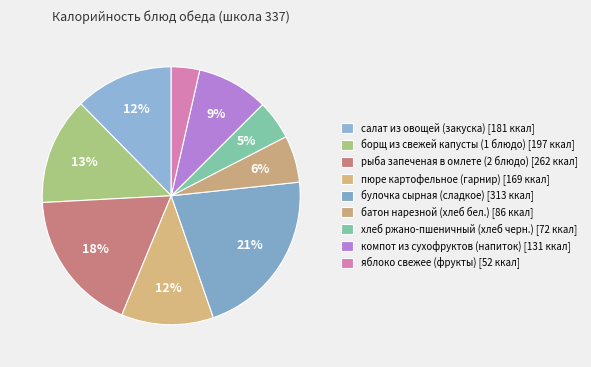

Does any single category account for the majority?

No